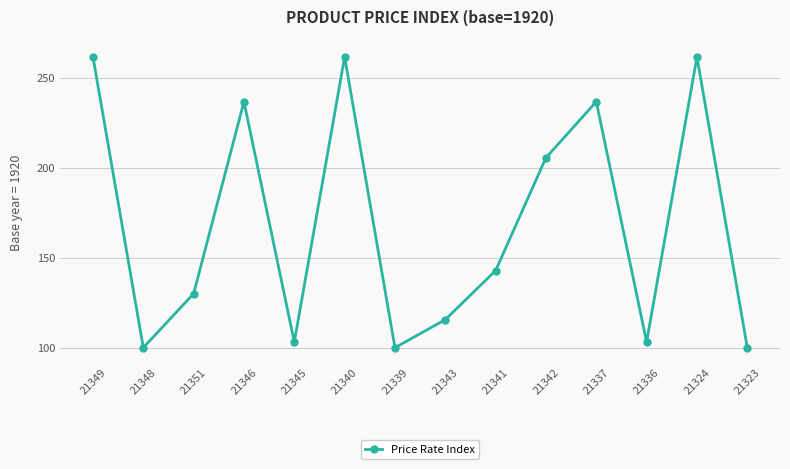

What is the label of the 6th point from the right?

21341